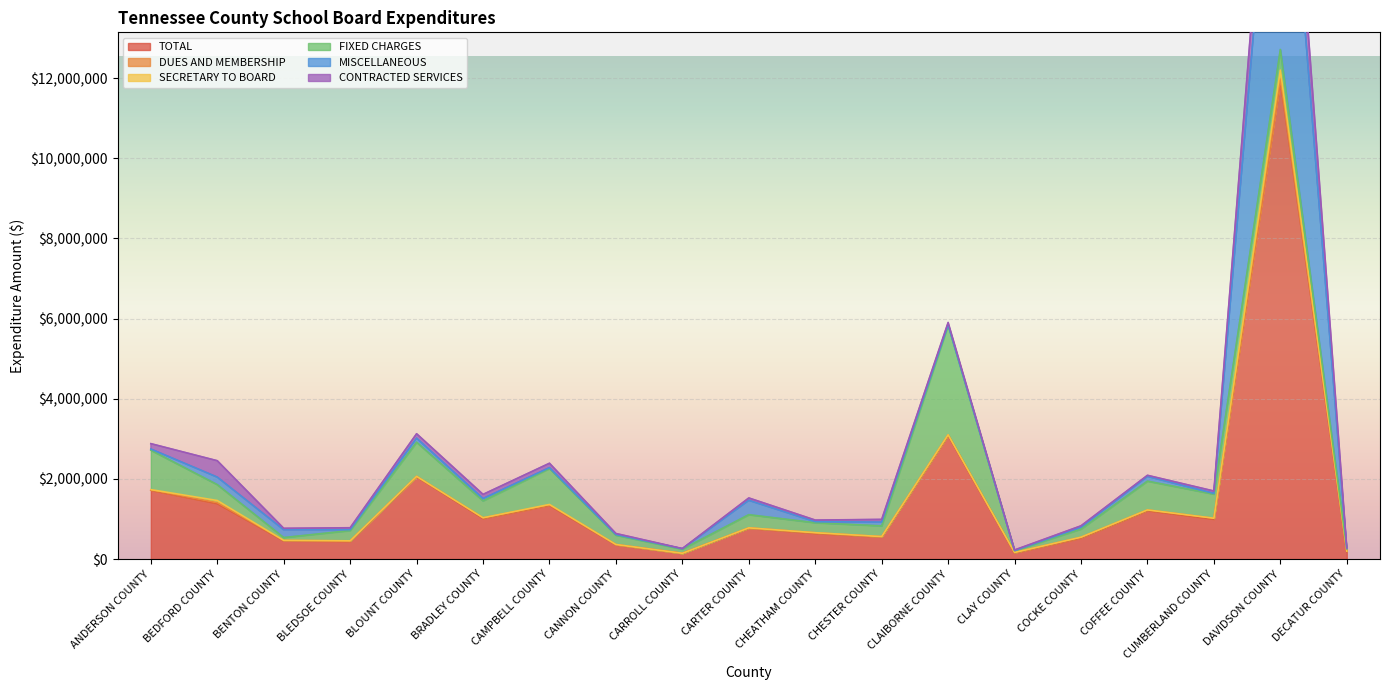

Which series has the largest range (max minus min)?

TOTAL